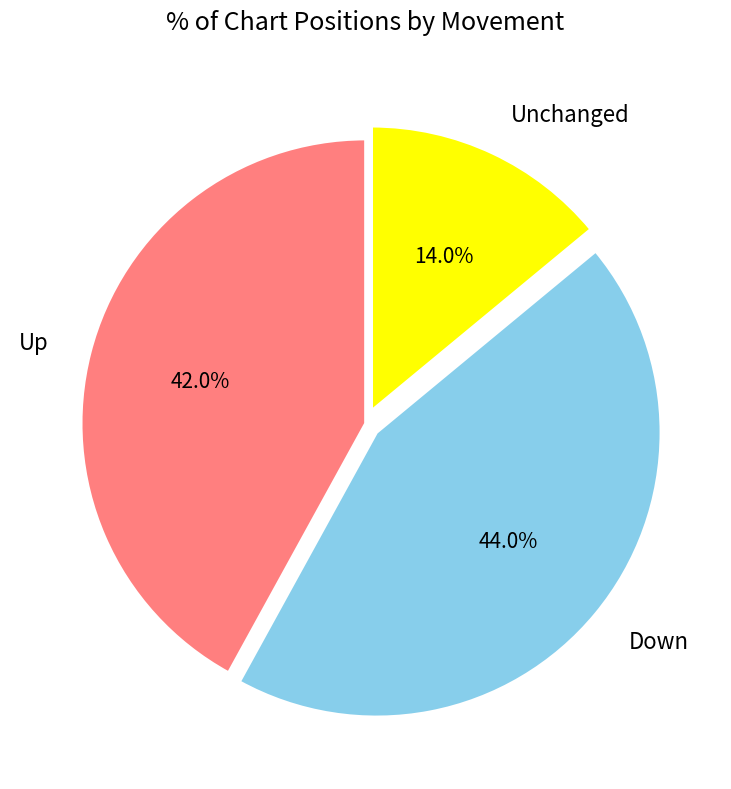

Which category has the biggest portion of the pie?

Down